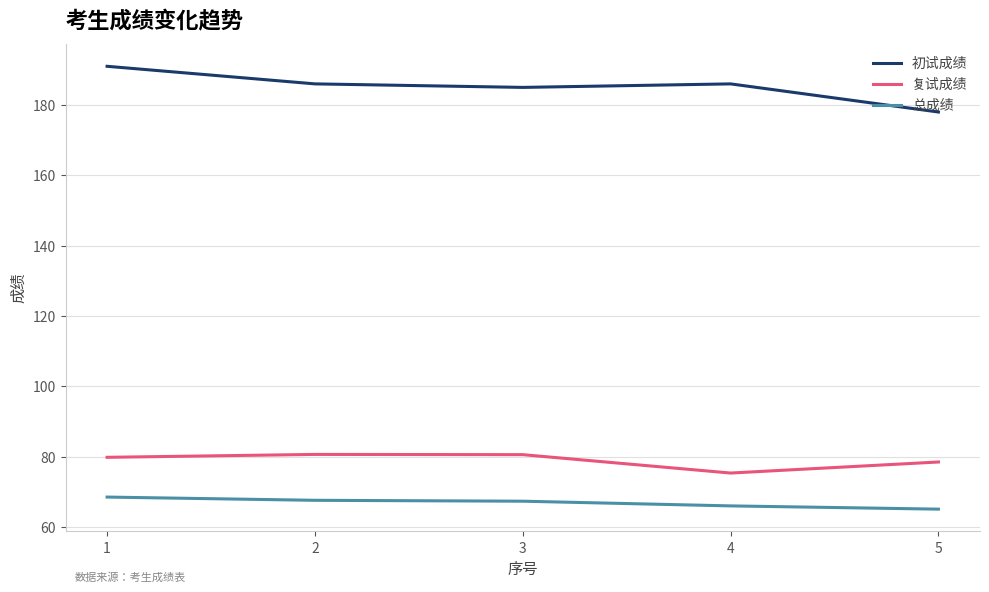

What is the difference between the highest and lowest values at 1?

122.5